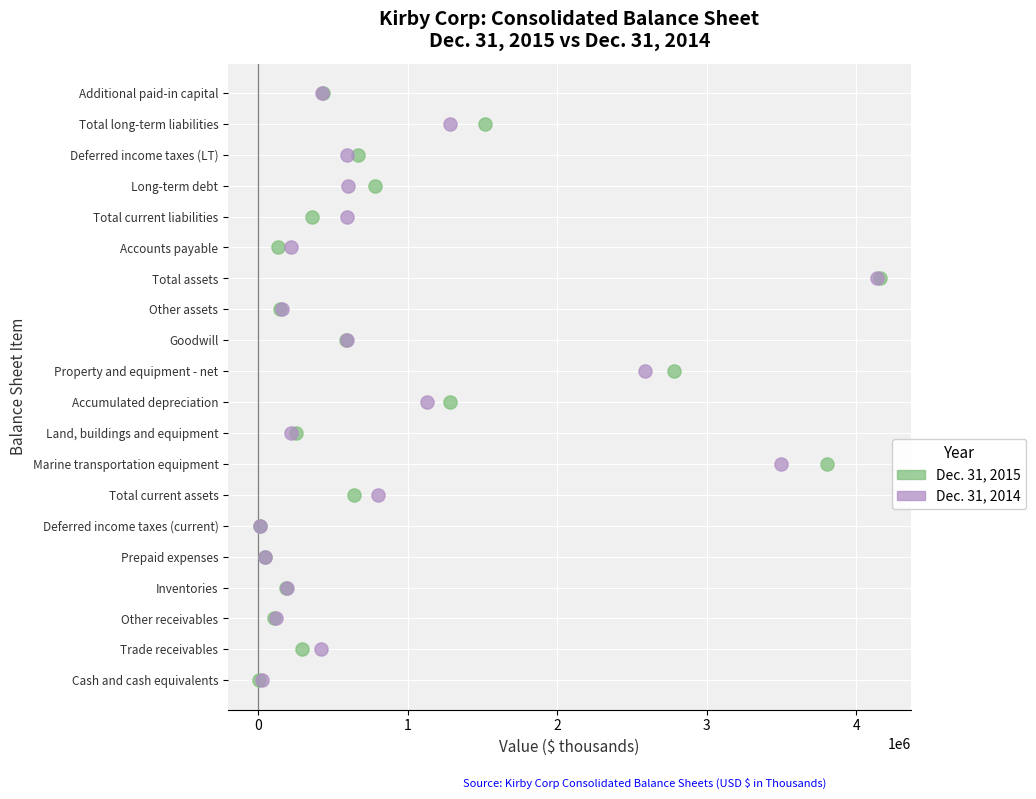

What are all the series names shown in the legend?

Dec. 31, 2015, Dec. 31, 2014